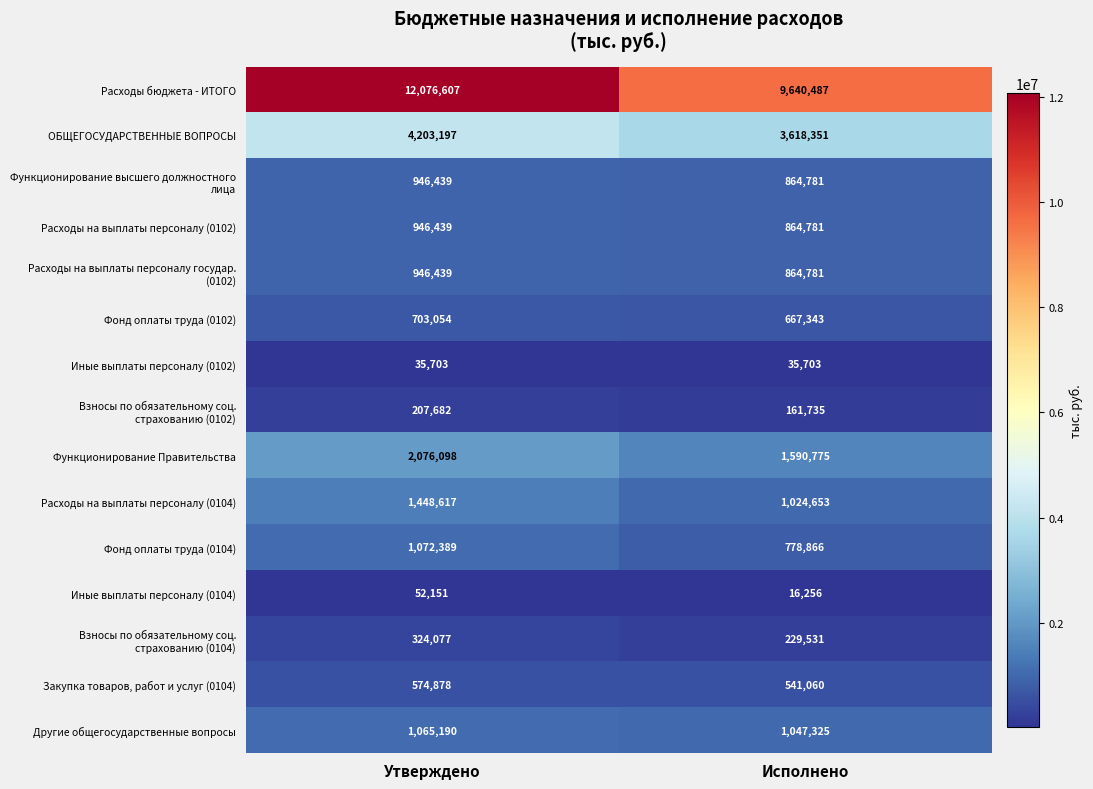

What is the total value across all series at Исполнено?

21946428